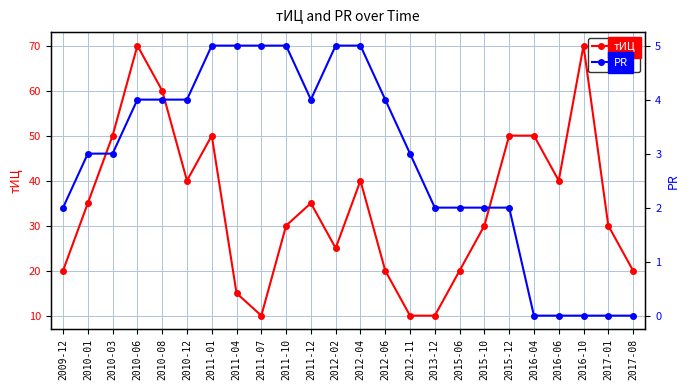

Reading left to right, transcribe all the data shown in this chart.

тИЦ: 20	35	50	70	60	40	50	15	10	30	35	25	40	20	10	10	20	30	50	50	40	70	30	20
PR: 2	3	3	4	4	4	5	5	5	5	4	5	5	4	3	2	2	2	2	0	0	0	0	0